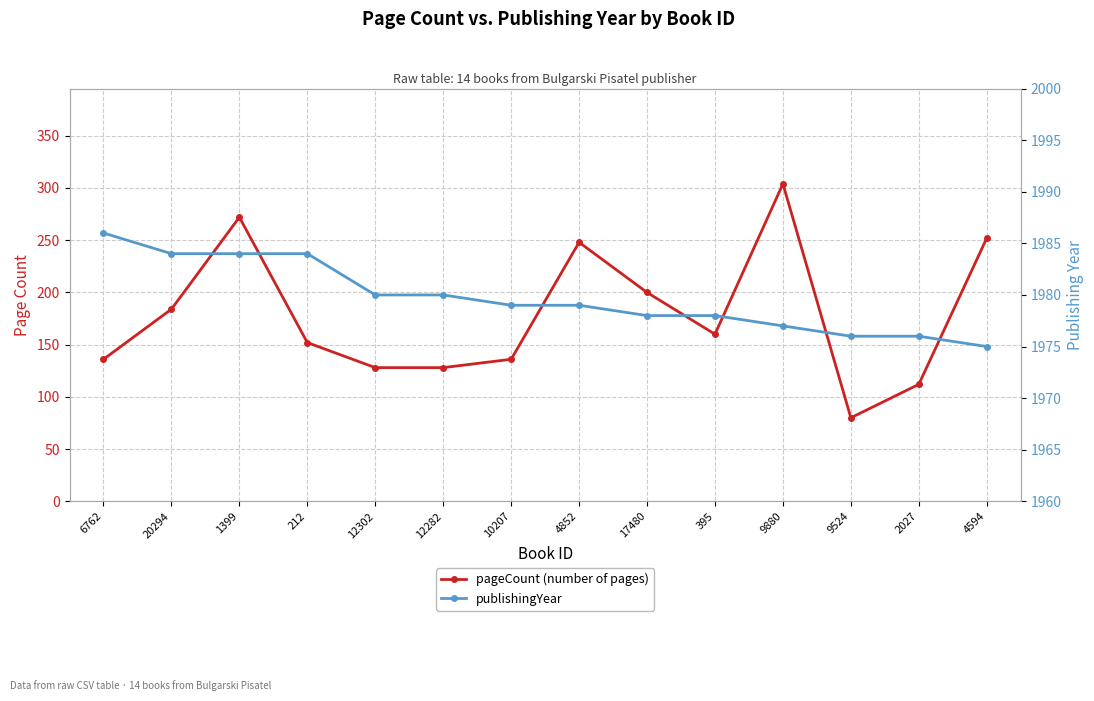

At which label is publishingYear closest to 1980?

12302